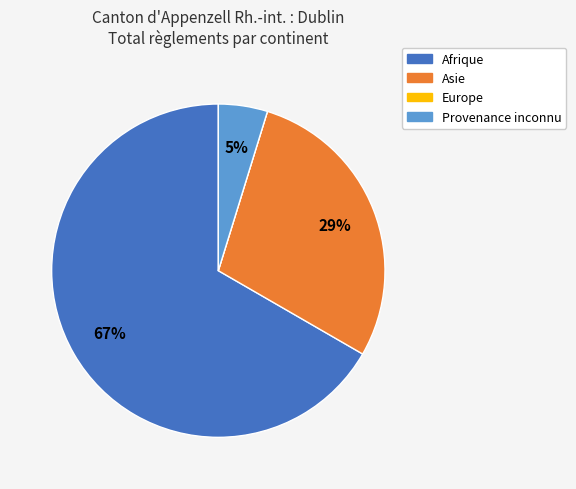

To the nearest percent, what is the average slice percentage?

25%